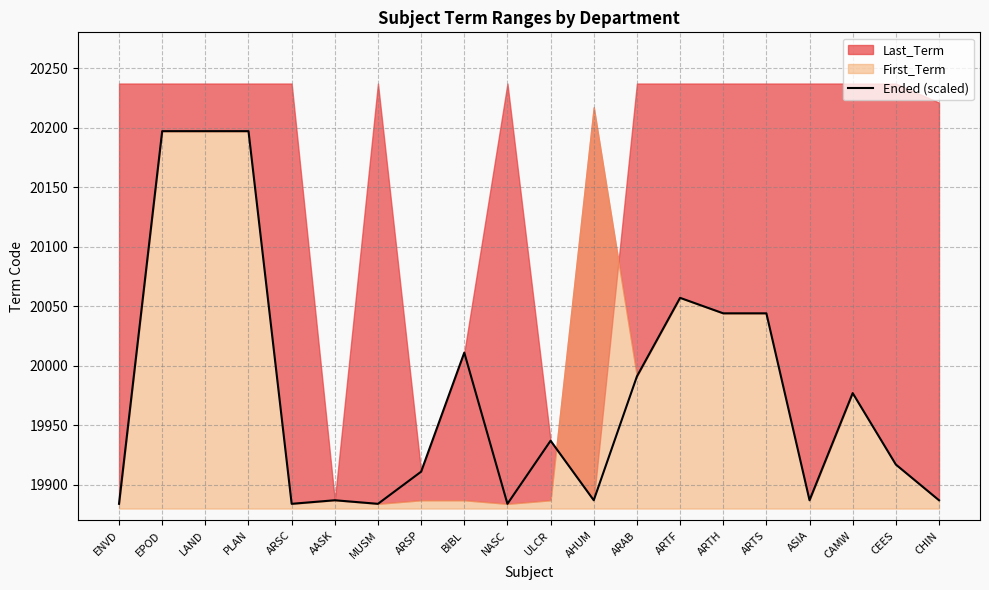

Where does the data first go above 19937?

EPOD